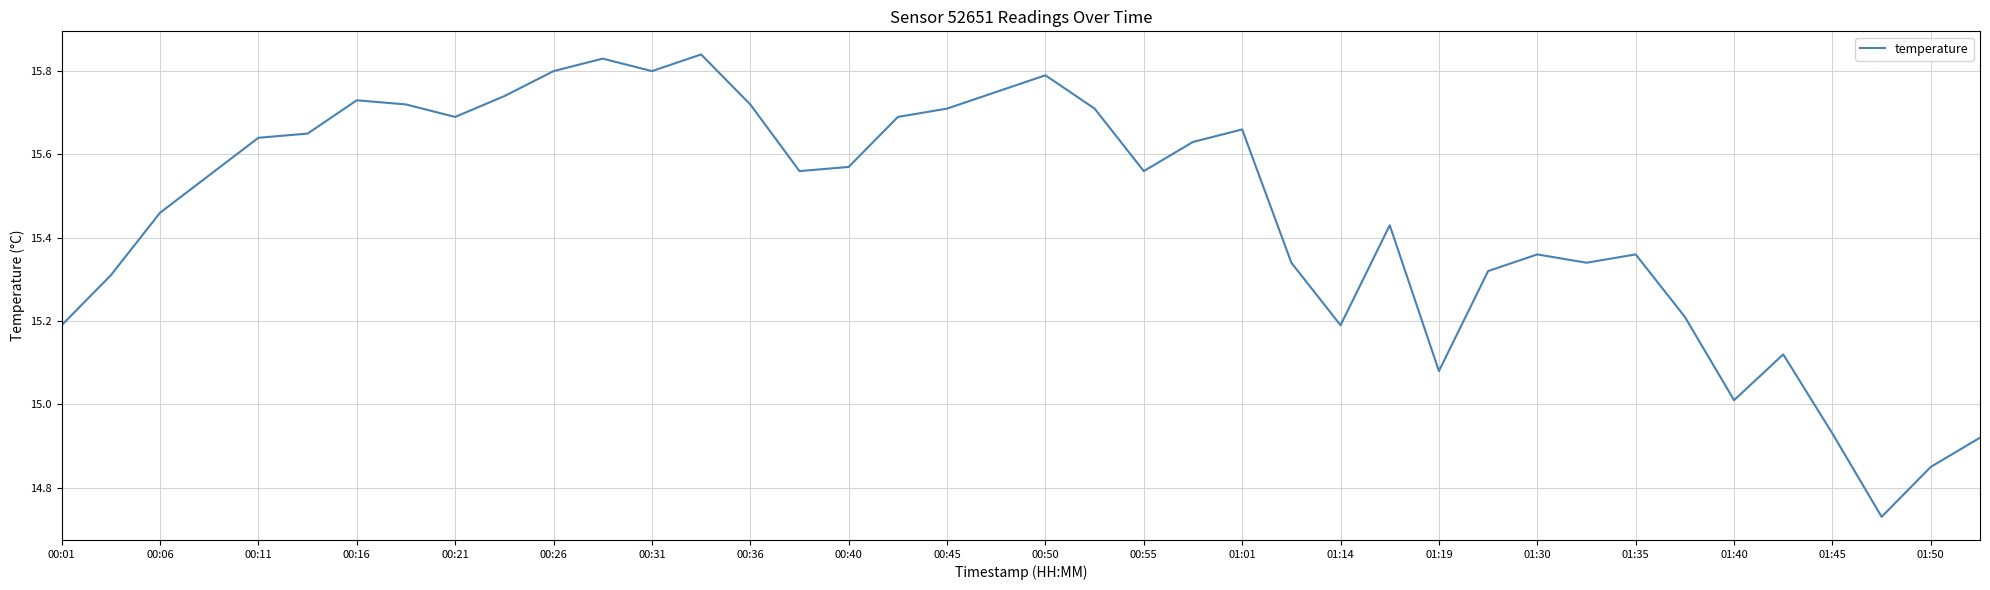

What is the difference between the maximum and minimum values?

1.1